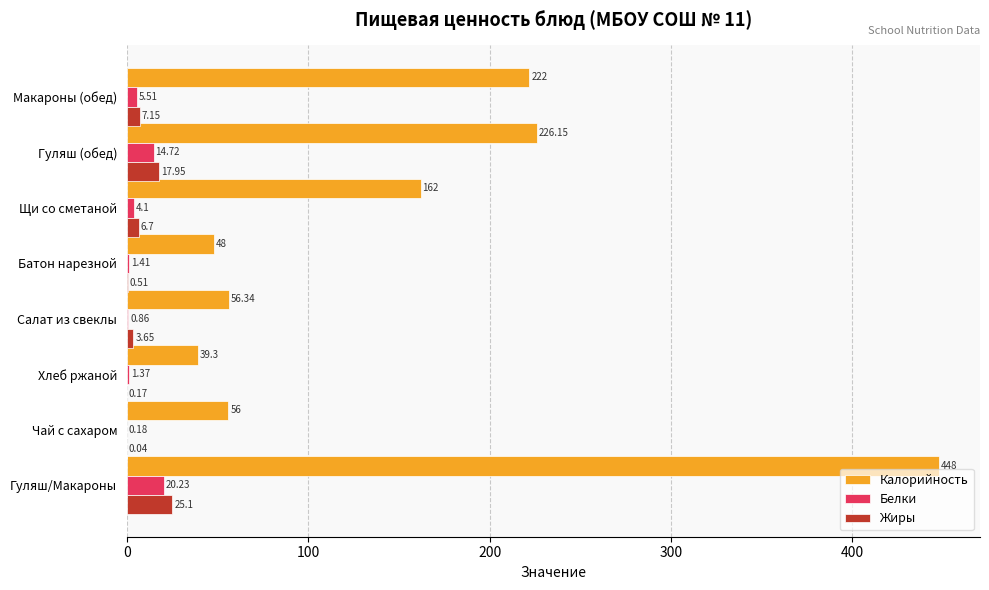

What is the maximum value for Калорийность?

448.0